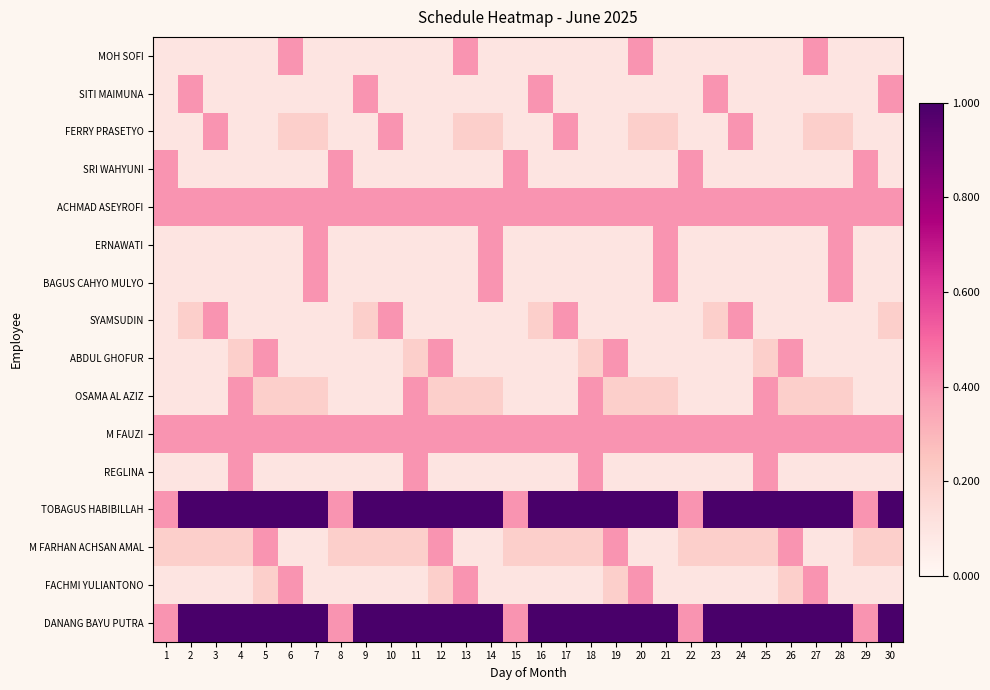

How many series are shown in this chart?

16